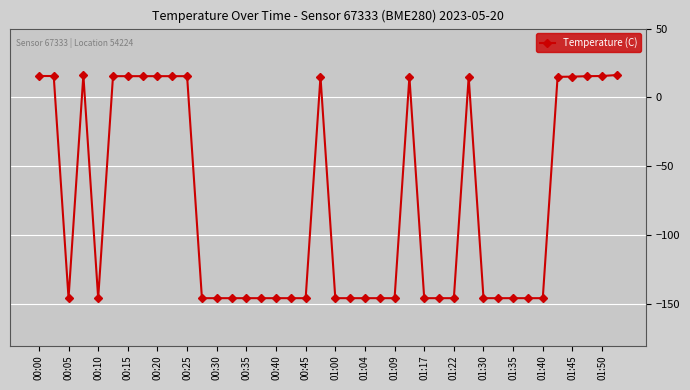

What is the value of the 14th point from the left?

-145.6